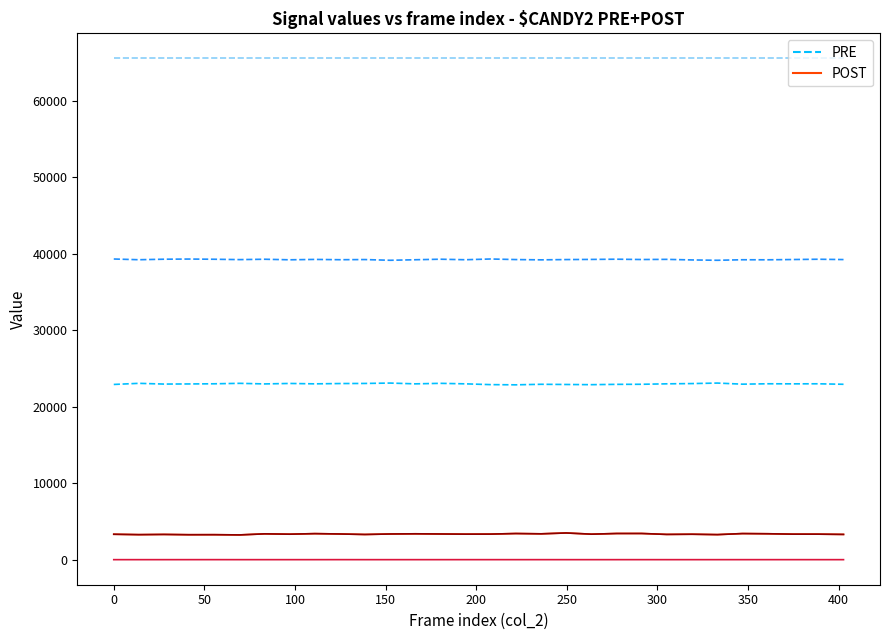

What is the maximum value shown in the chart?

65535